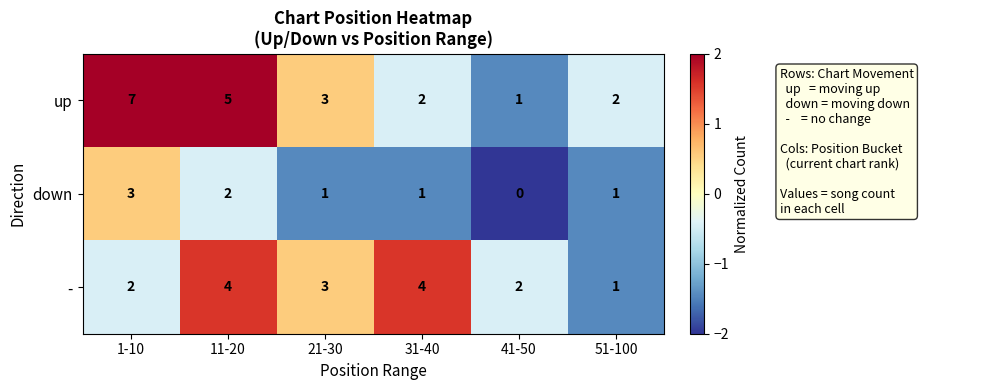

Count the down values in the range 1 to 2.

4